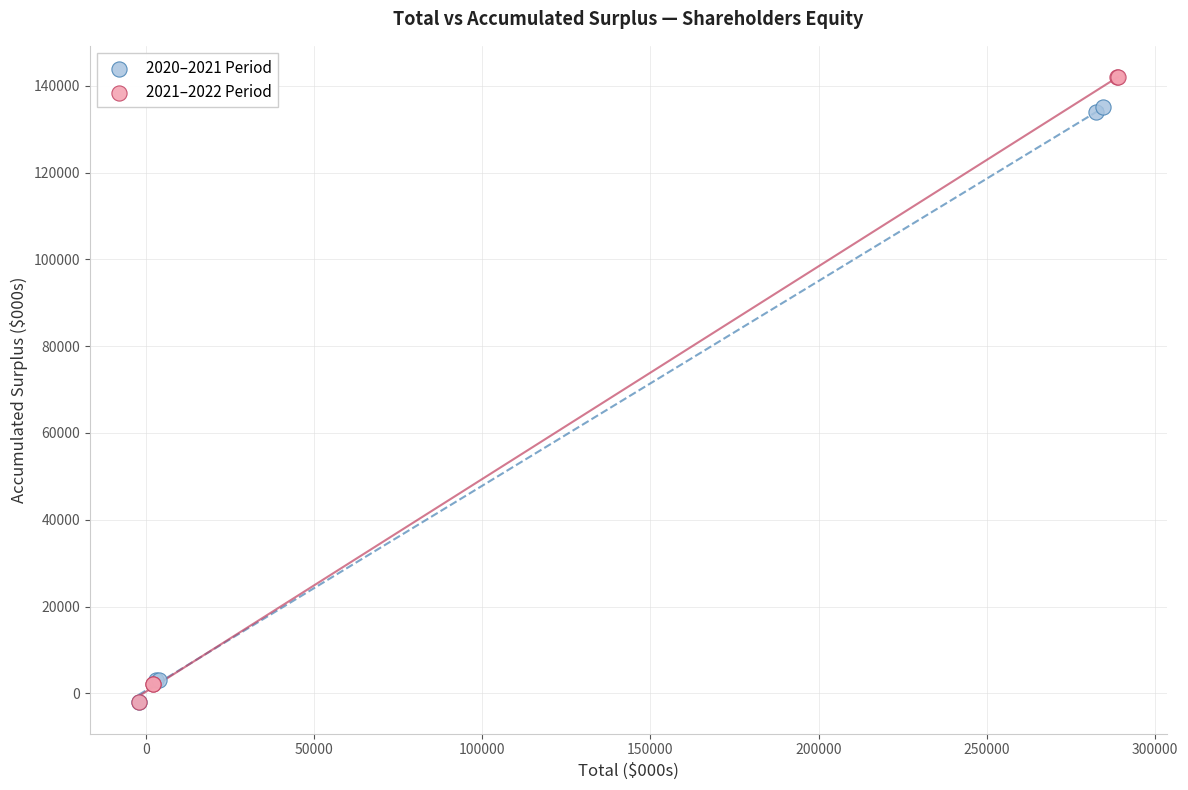

Which series has the widest spread of Y values?

2021–2022 Period